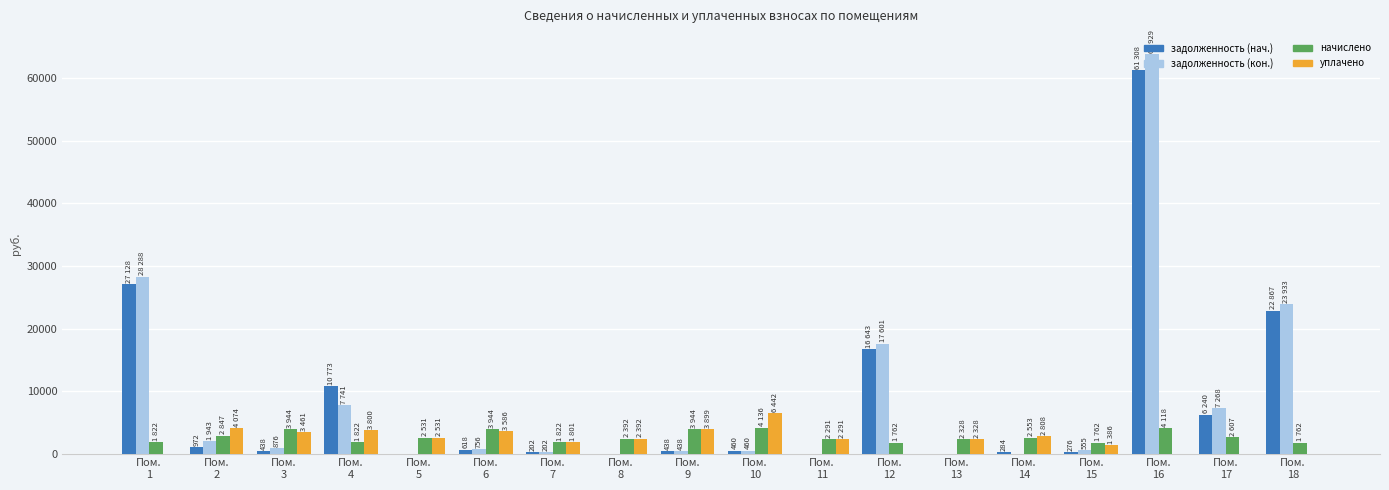

What is the sum of all начислено values?

48389.4